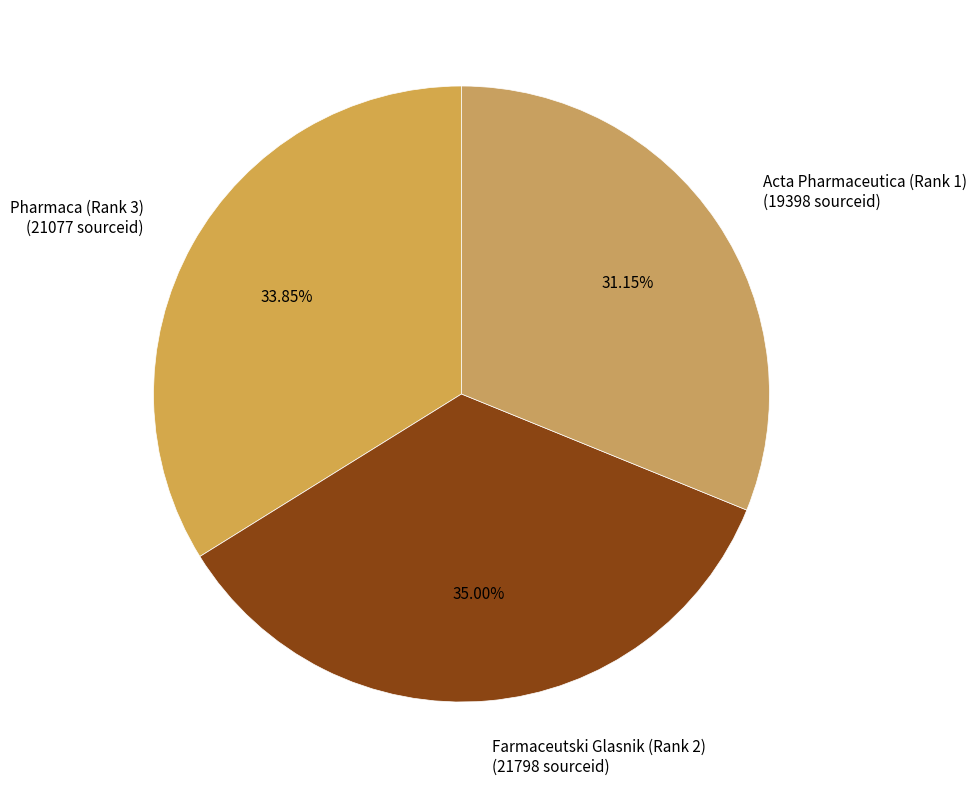

How many segments does this pie chart have?

3